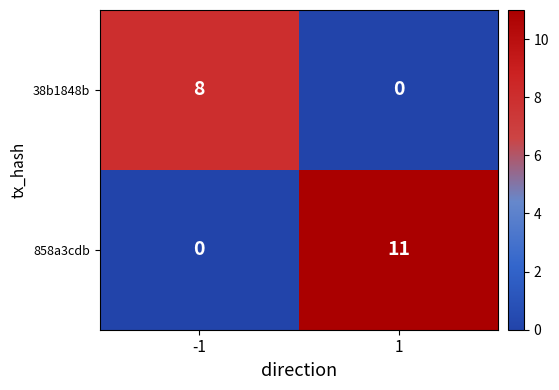

What is the highest value of the 38b1848b series?

8